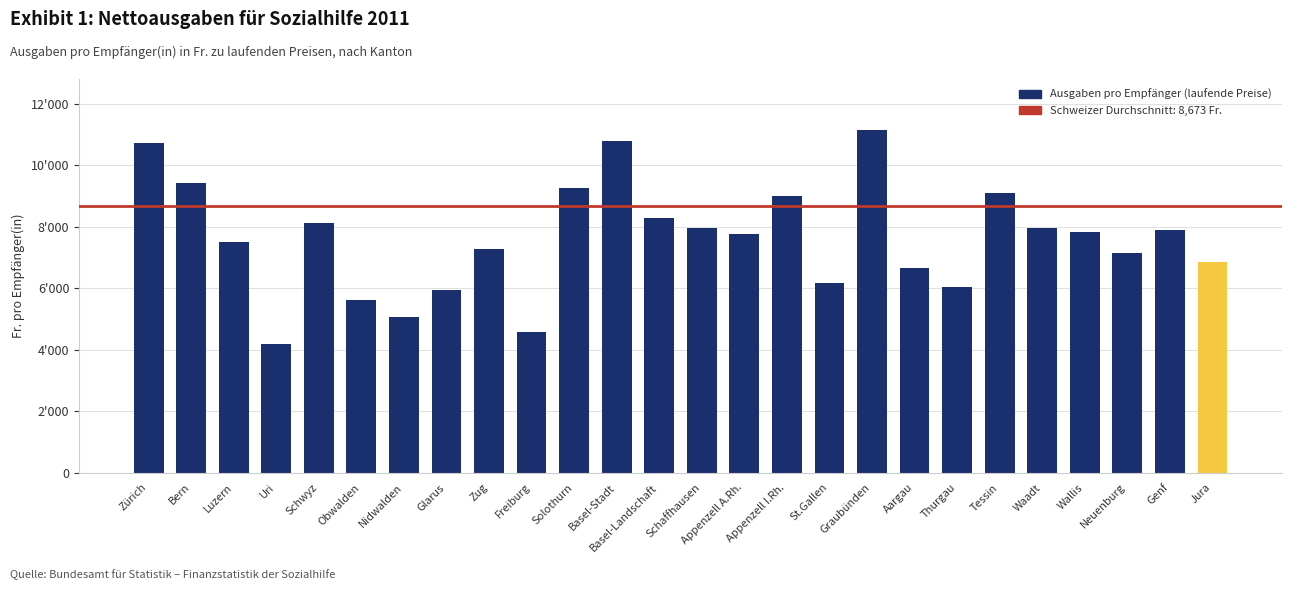

What position from the right is Glarus?

19